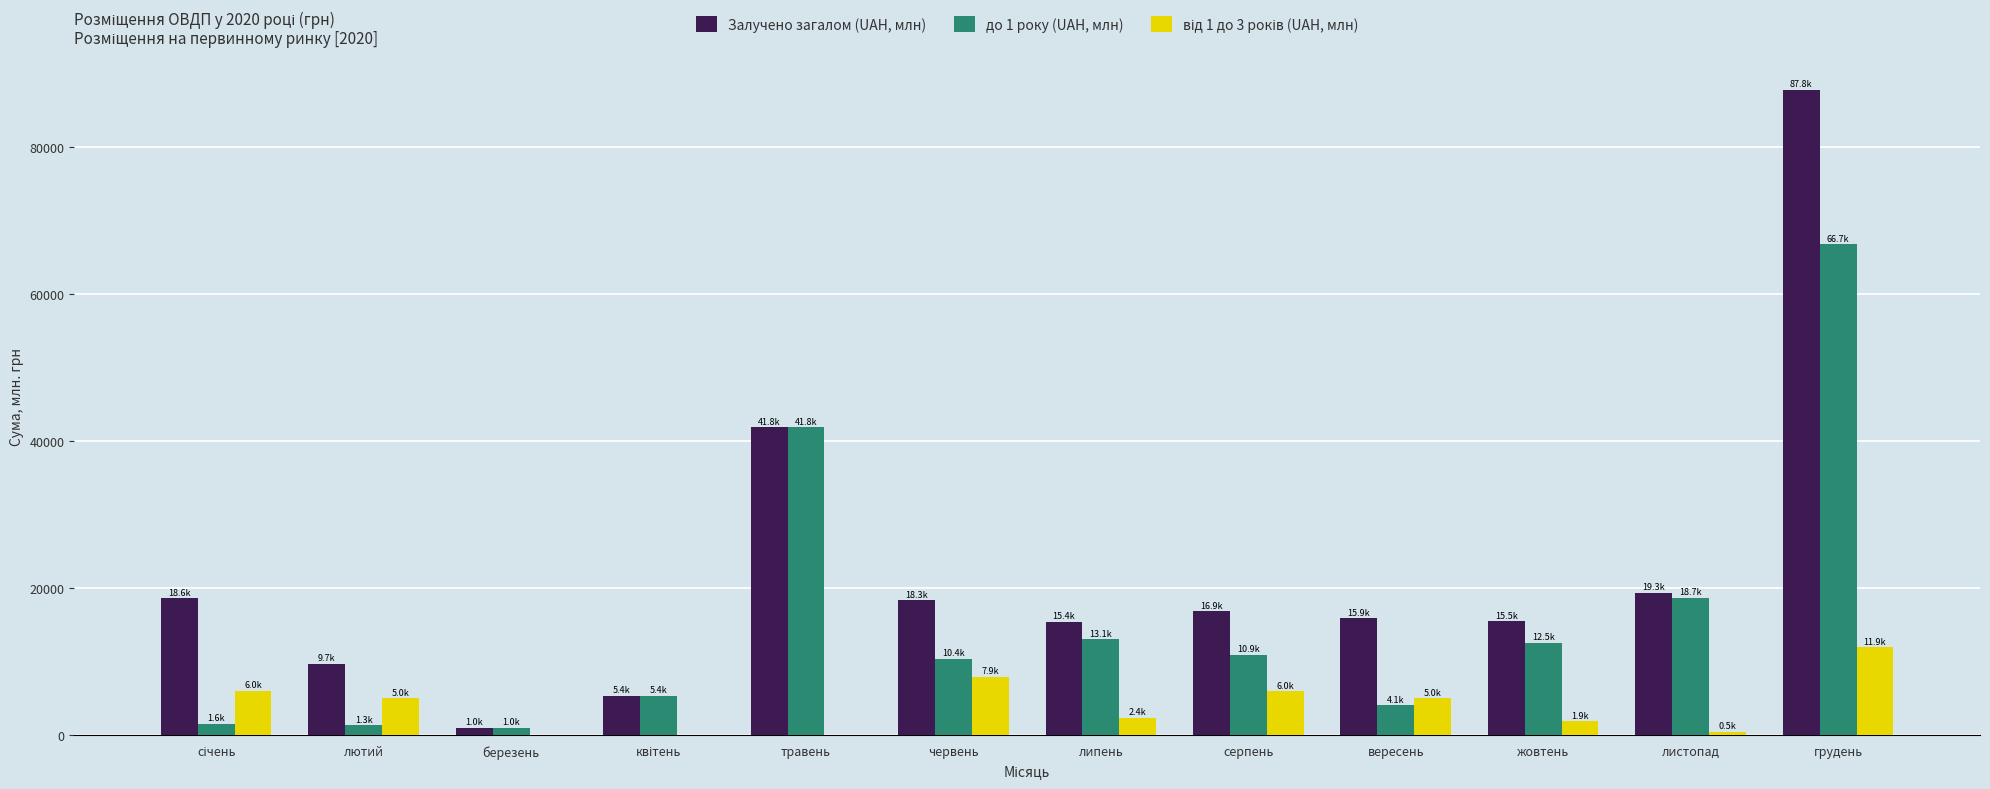

Which series has the largest total across all categories?

Залучено загалом (UAH, млн)